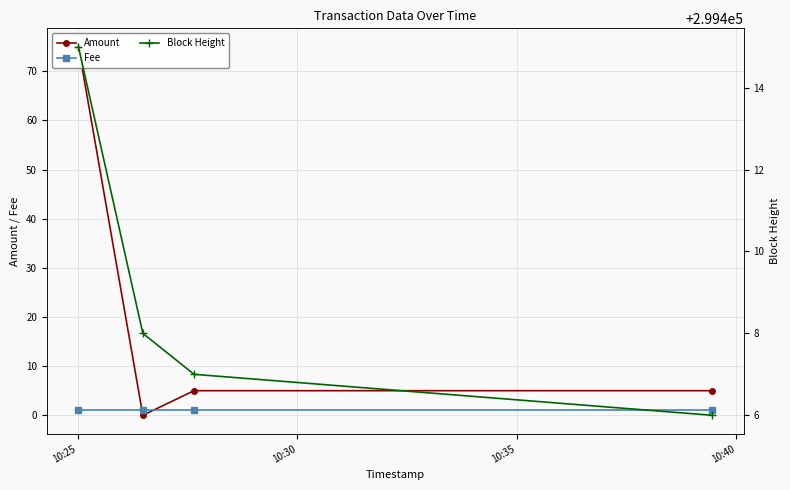

How many lines are shown in the chart?

3